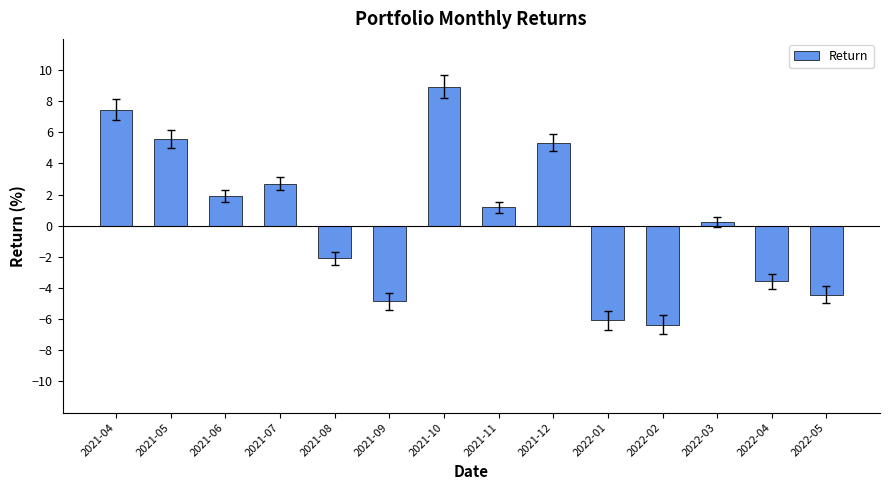

What is the label of the 6th bar from the right?

2021-12